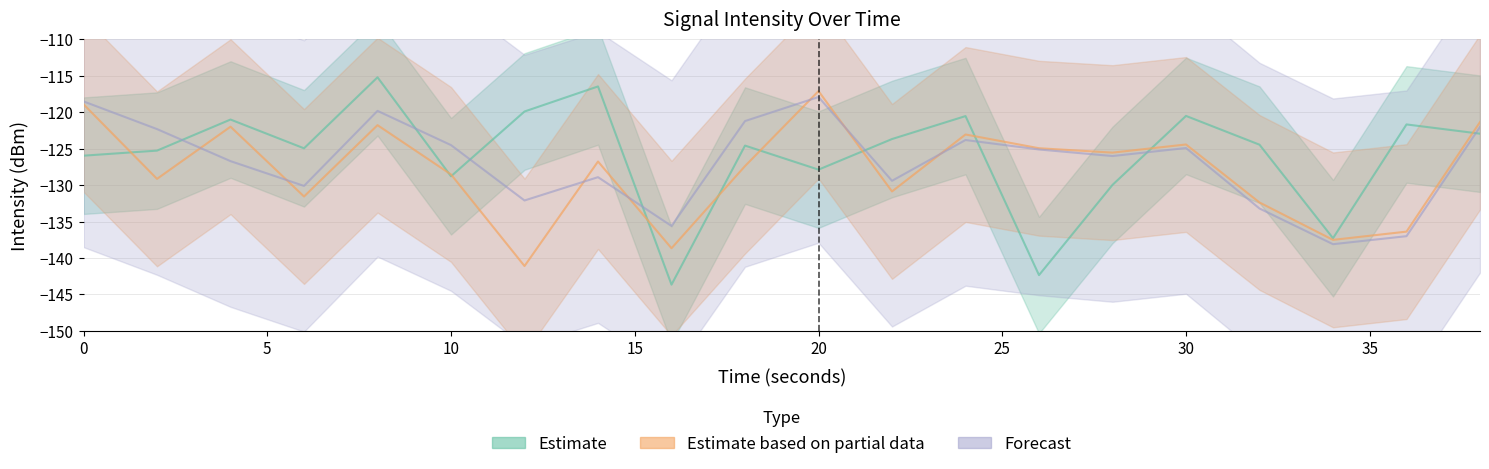

What is the spread (max minus min) of values at 24?

3.3